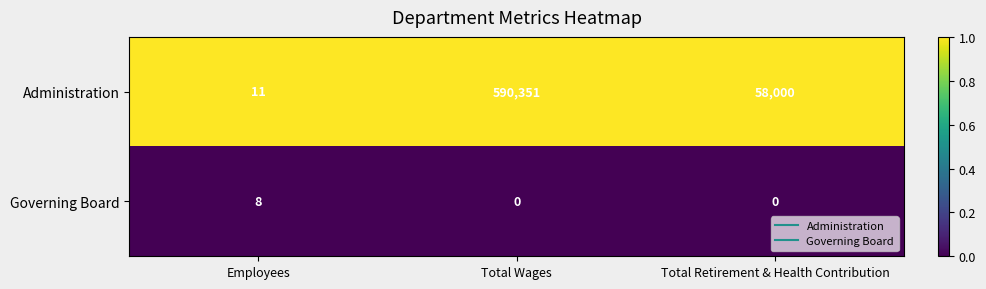

How many data points does each series have?

3